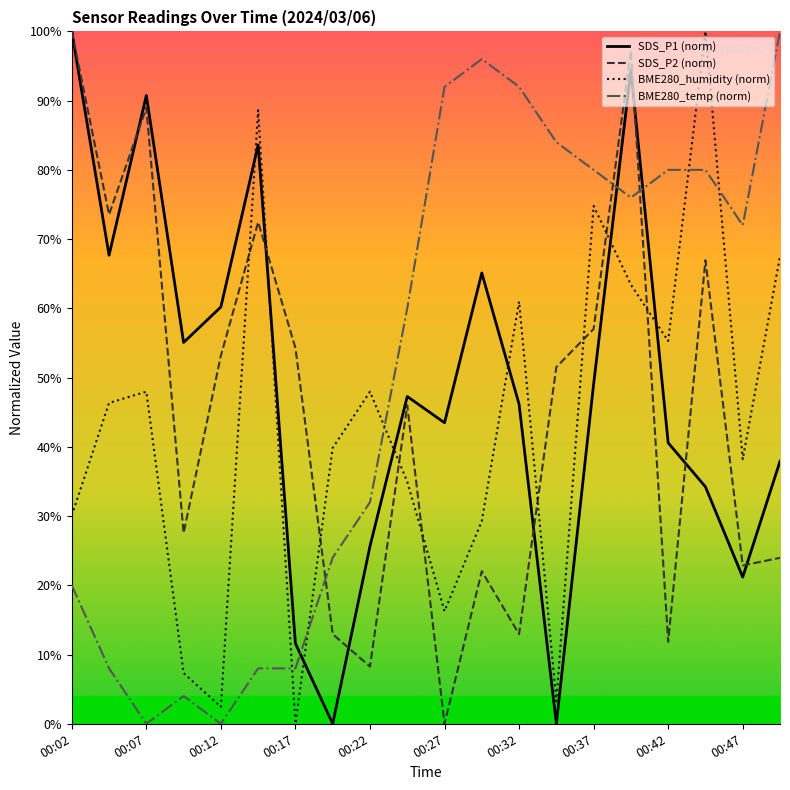

At how many categories does at least one series exceed 51?

18